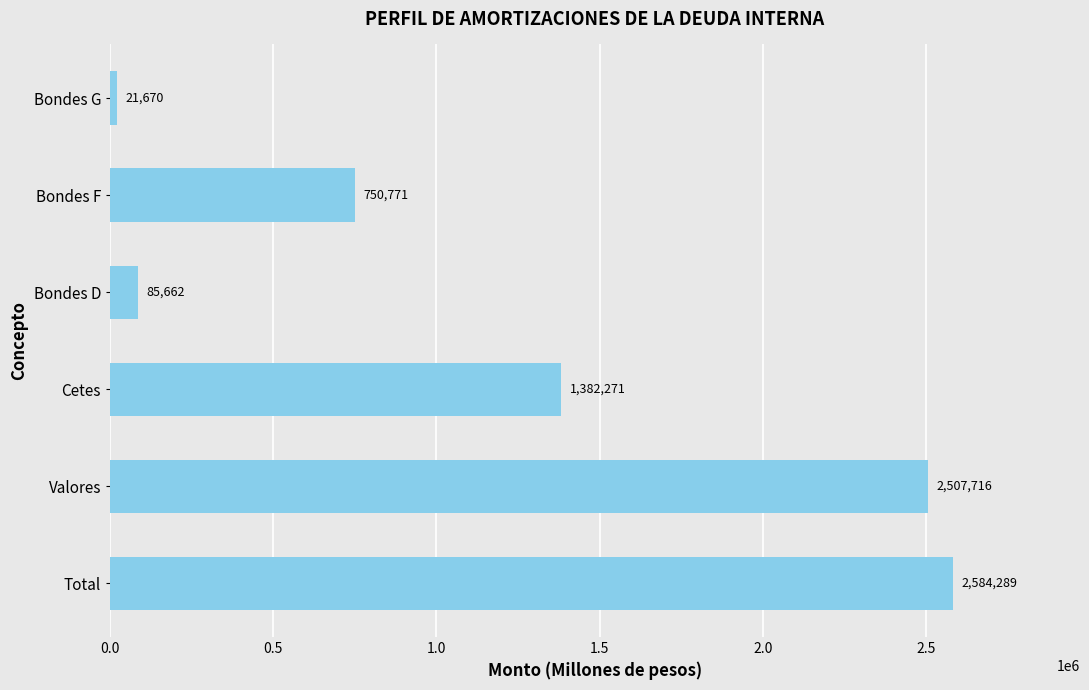

Approximately how many times larger is the value at Bondes G compared to Bondes D?

0.3